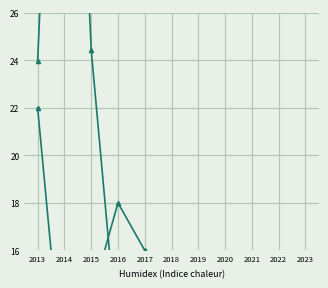

Is the value of Avg Monto (M) at 2020 greater than the value of Count at 2021?

No